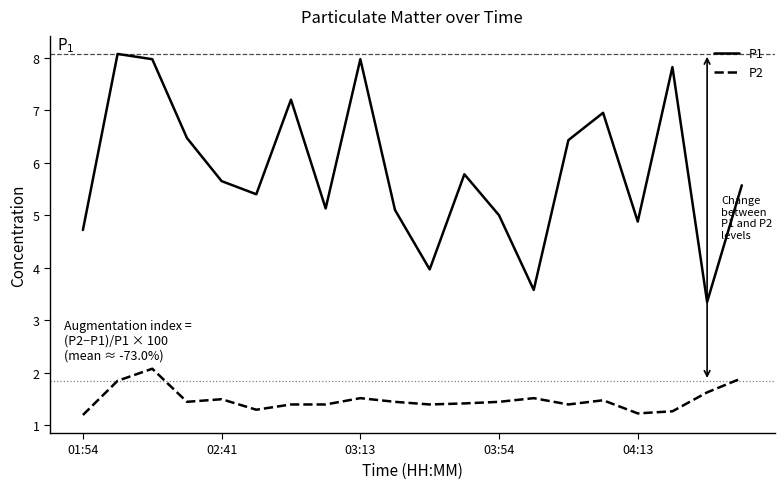

What is the smallest value displayed?

1.2